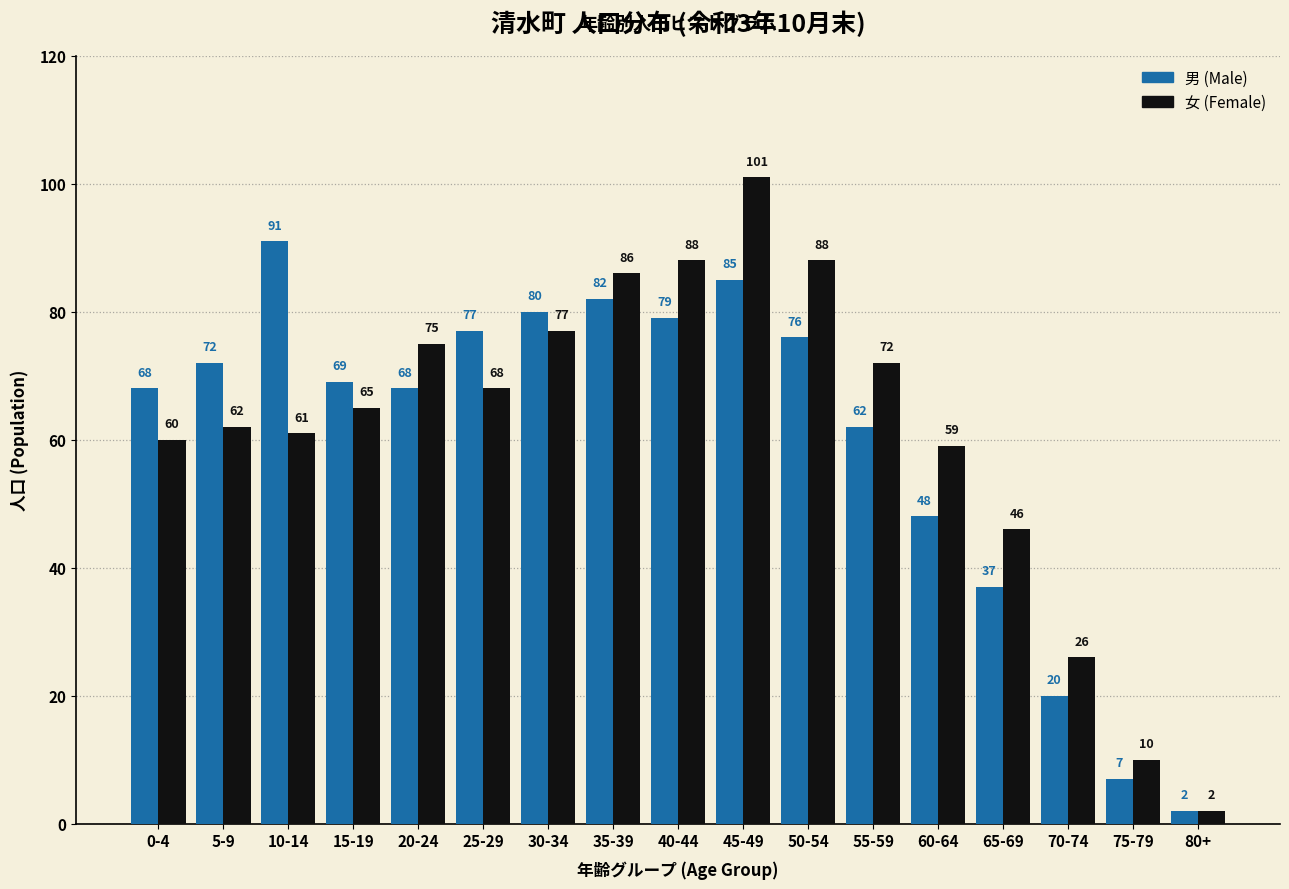

Reading left to right, extract all data points from this chart.

男 (Male): 0-4=68	5-9=72	10-14=91	15-19=69	20-24=68	25-29=77	30-34=80	35-39=82	40-44=79	45-49=85	50-54=76	55-59=62	60-64=48	65-69=37	70-74=20	75-79=7	80+=2
女 (Female): 0-4=60	5-9=62	10-14=61	15-19=65	20-24=75	25-29=68	30-34=77	35-39=86	40-44=88	45-49=101	50-54=88	55-59=72	60-64=59	65-69=46	70-74=26	75-79=10	80+=2